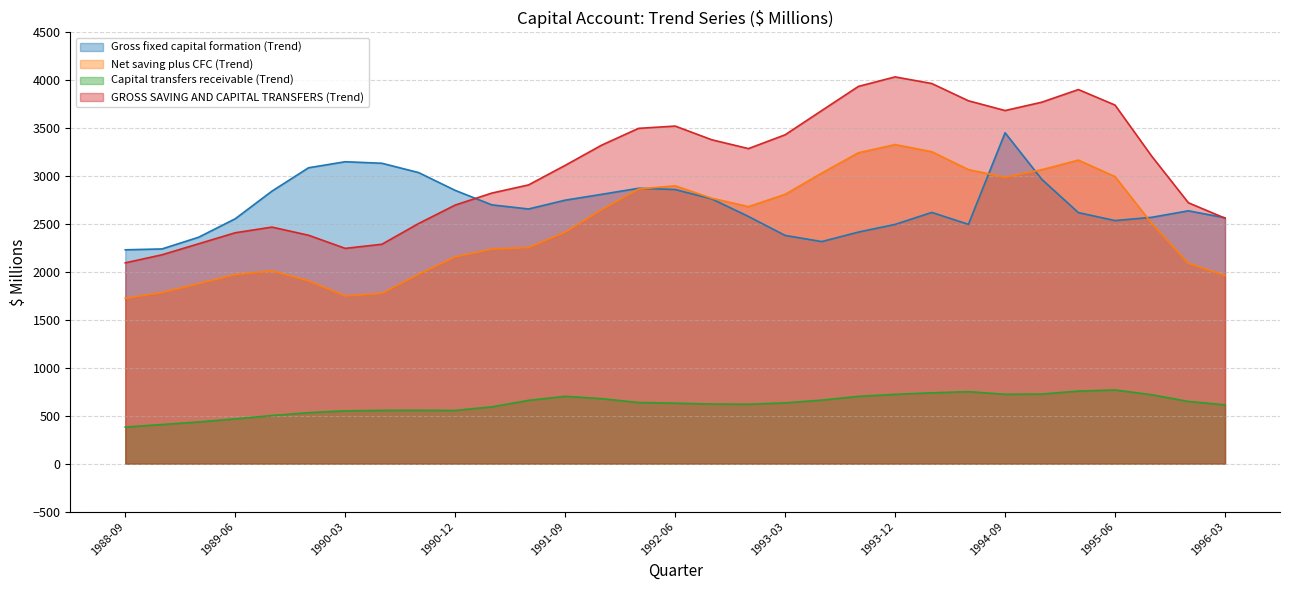

Does the chart display data point markers on the line(s)?

No